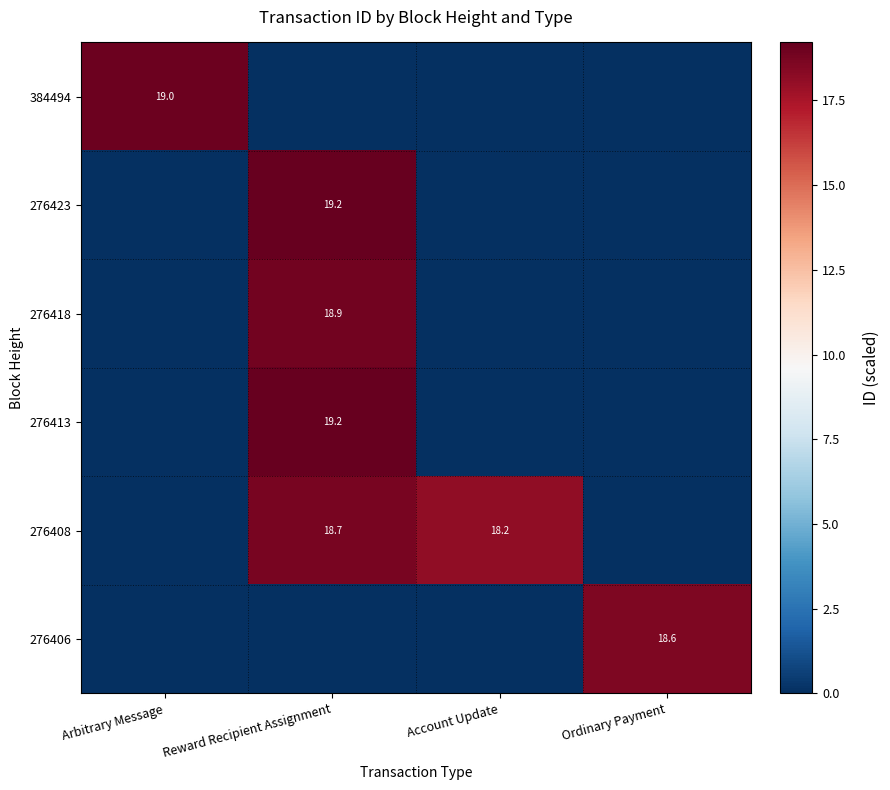

The value of 384494 at Arbitrary Message is 12.7. True or false?

False